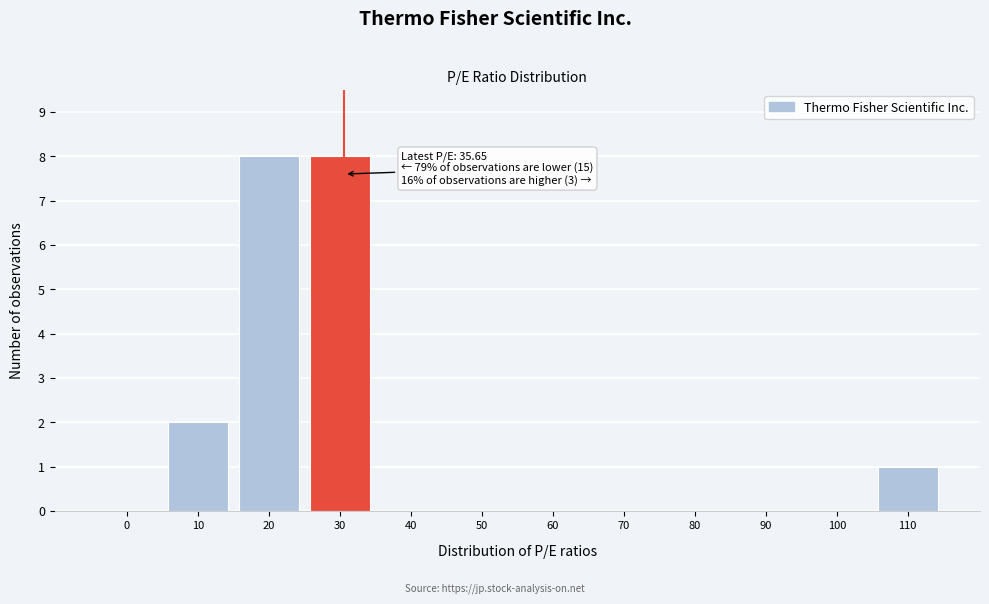

Reading left to right, what are all the values shown in this chart?

0=0	10=2	20=8	30=8	40=0	50=0	60=0	70=0	80=0	90=0	100=0	110=1